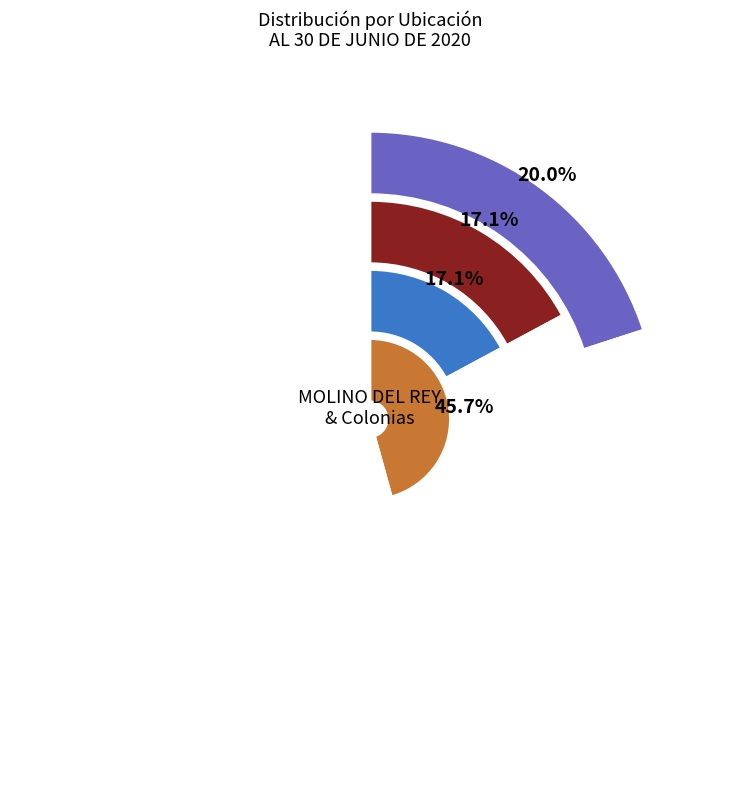

Which category has the biggest portion of the pie?

MOLINO DEL REY